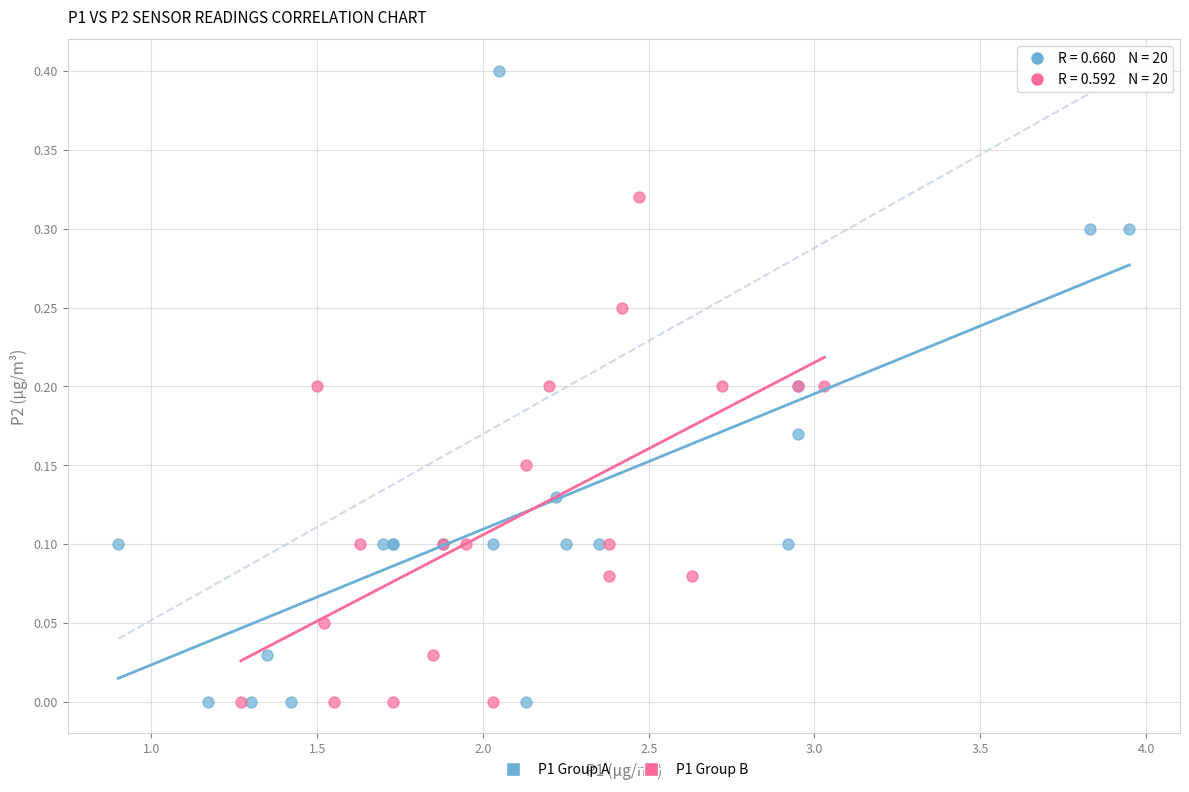

Which series has the largest Y range (max minus min)?

P1 Group A